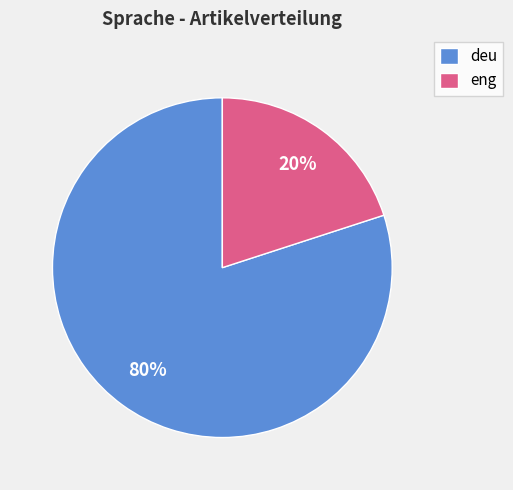

How many segments does this pie chart have?

2